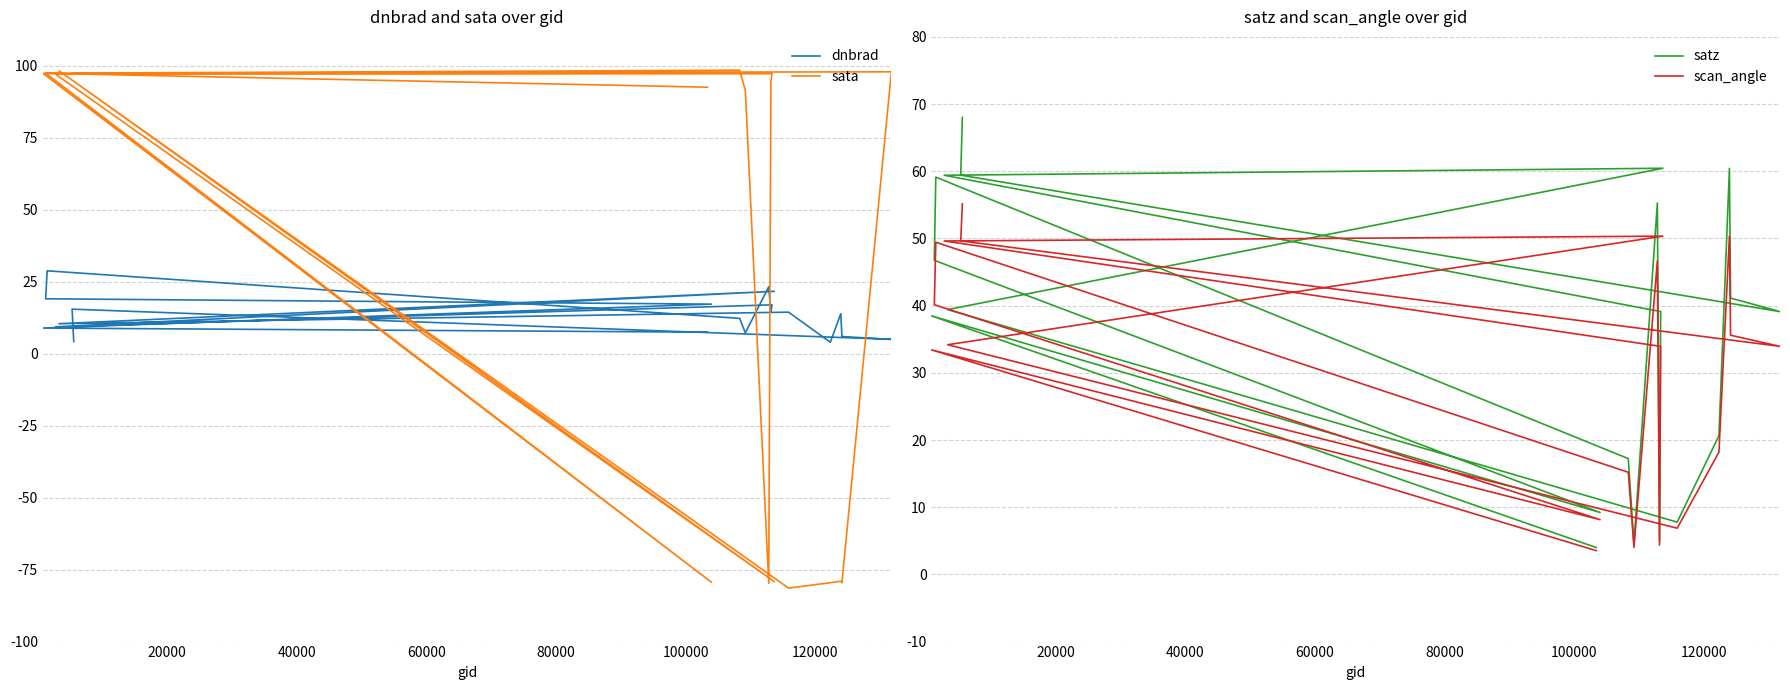

How many lines are shown in the chart?

4